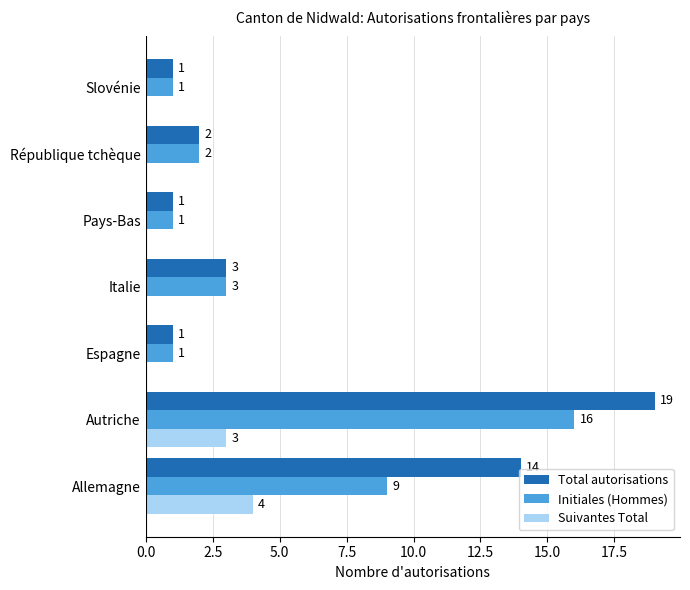

Where is Total autorisations nearest to the value 10?

Allemagne